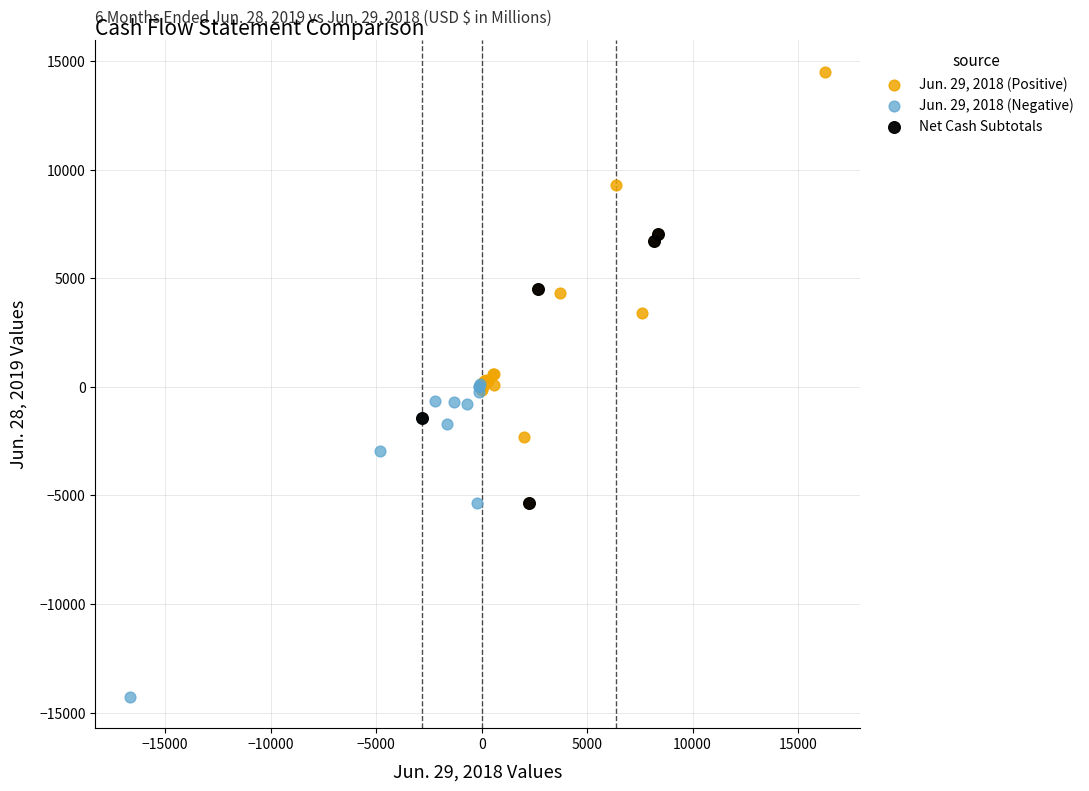

Which series contains the highest Y value?

Jun. 29, 2018 (Positive)